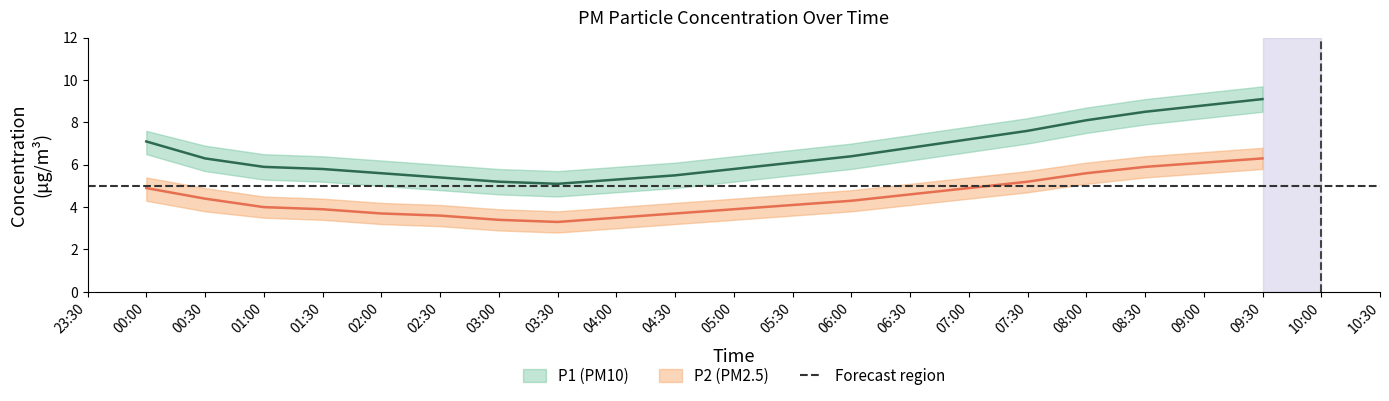

Reading left to right, list all the values displayed in this chart.

P1: 00:00=7.1	00:30=6.3	01:00=5.9	01:30=5.8	02:00=5.6	02:30=5.4	03:00=5.2	03:30=5.1	04:00=5.3	04:30=5.5	05:00=5.8	05:30=6.1	06:00=6.4	06:30=6.8	07:00=7.2	07:30=7.6	08:00=8.1	08:30=8.5	09:00=8.8	09:30=9.1
P1_lower: 00:00=6.5	00:30=5.7	01:00=5.3	01:30=5.2	02:00=5.0	02:30=4.8	03:00=4.6	03:30=4.5	04:00=4.7	04:30=4.9	05:00=5.2	05:30=5.5	06:00=5.8	06:30=6.2	07:00=6.6	07:30=7.0	08:00=7.5	08:30=7.9	09:00=8.2	09:30=8.5
P1_upper: 00:00=7.6	00:30=6.9	01:00=6.5	01:30=6.4	02:00=6.2	02:30=6.0	03:00=5.8	03:30=5.7	04:00=5.9	04:30=6.1	05:00=6.4	05:30=6.7	06:00=7.0	06:30=7.4	07:00=7.8	07:30=8.2	08:00=8.7	08:30=9.1	09:00=9.4	09:30=9.7
P2: 00:00=4.9	00:30=4.4	01:00=4.0	01:30=3.9	02:00=3.7	02:30=3.6	03:00=3.4	03:30=3.3	04:00=3.5	04:30=3.7	05:00=3.9	05:30=4.1	06:00=4.3	06:30=4.6	07:00=4.9	07:30=5.2	08:00=5.6	08:30=5.9	09:00=6.1	09:30=6.3
P2_lower: 00:00=4.3	00:30=3.8	01:00=3.5	01:30=3.4	02:00=3.2	02:30=3.1	03:00=2.9	03:30=2.8	04:00=3.0	04:30=3.2	05:00=3.4	05:30=3.6	06:00=3.8	06:30=4.1	07:00=4.4	07:30=4.7	08:00=5.1	08:30=5.4	09:00=5.6	09:30=5.8
P2_upper: 00:00=5.4	00:30=4.9	01:00=4.5	01:30=4.4	02:00=4.2	02:30=4.1	03:00=3.9	03:30=3.8	04:00=4.0	04:30=4.2	05:00=4.4	05:30=4.6	06:00=4.8	06:30=5.1	07:00=5.4	07:30=5.7	08:00=6.1	08:30=6.4	09:00=6.6	09:30=6.8